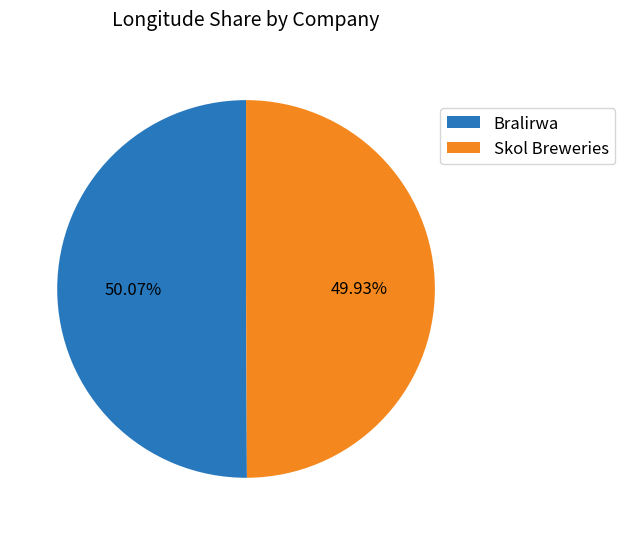

Is the sum of Bralirwa and Skol Breweries greater than half?

Yes